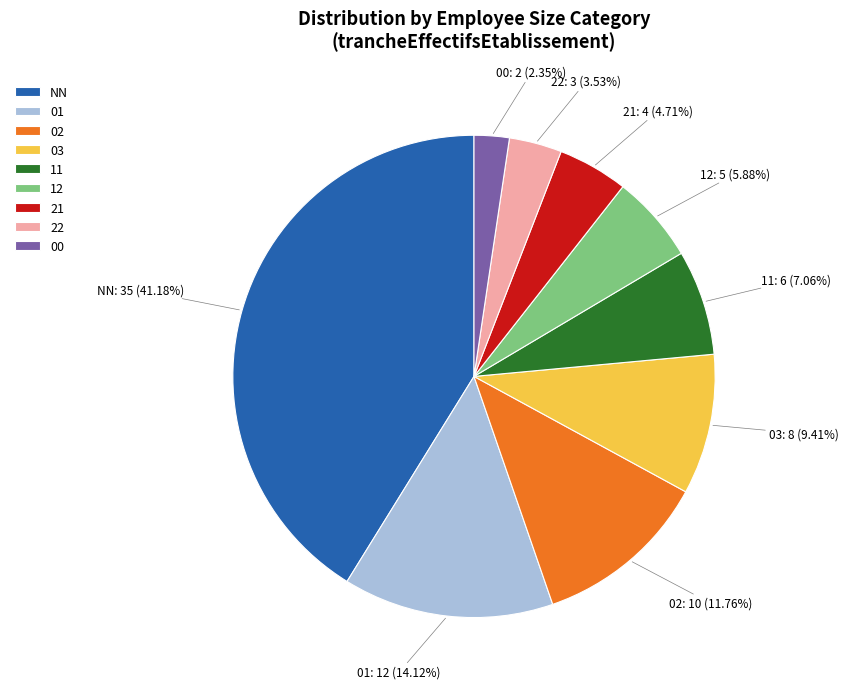

What is the ratio of the value at 21 to the value at NN?

0.1